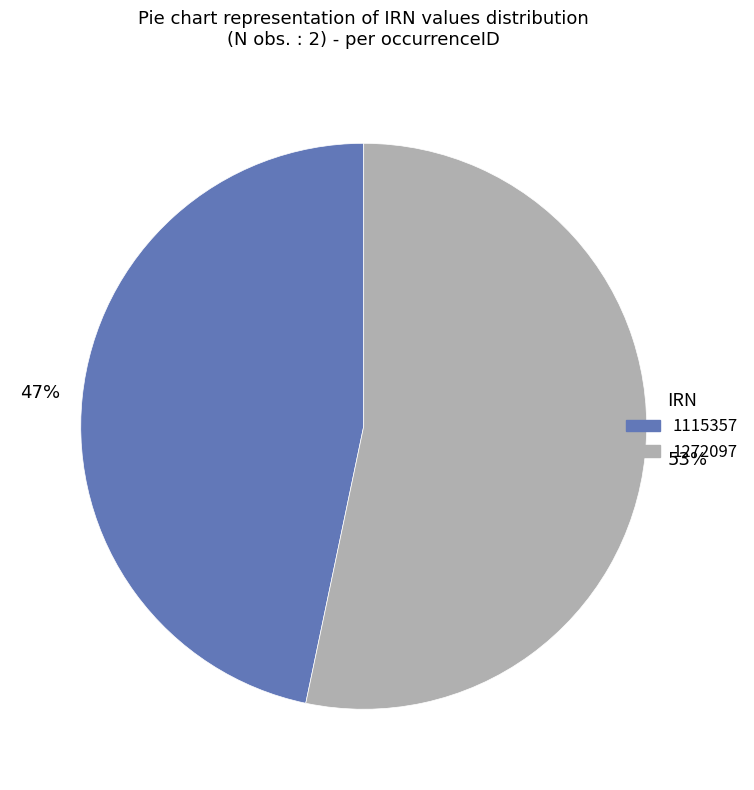

Is there a majority slice in this chart?

Yes